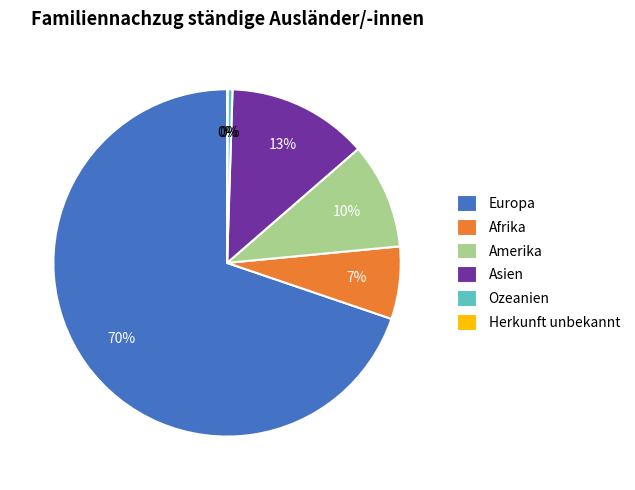

To the nearest percent, what is the difference between the largest and smallest slice percentages?

70%